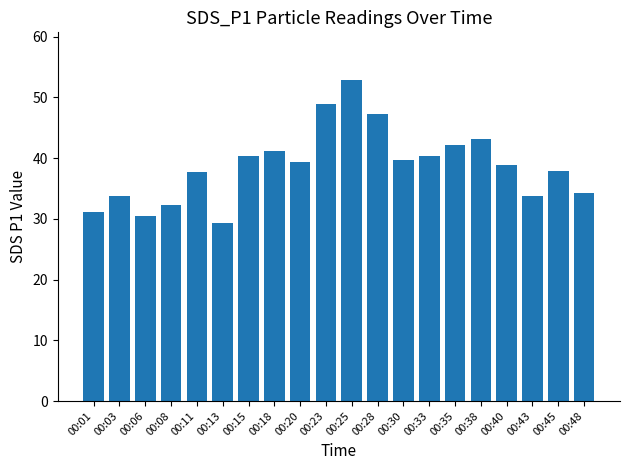

Count the number of categories in the chart.

20